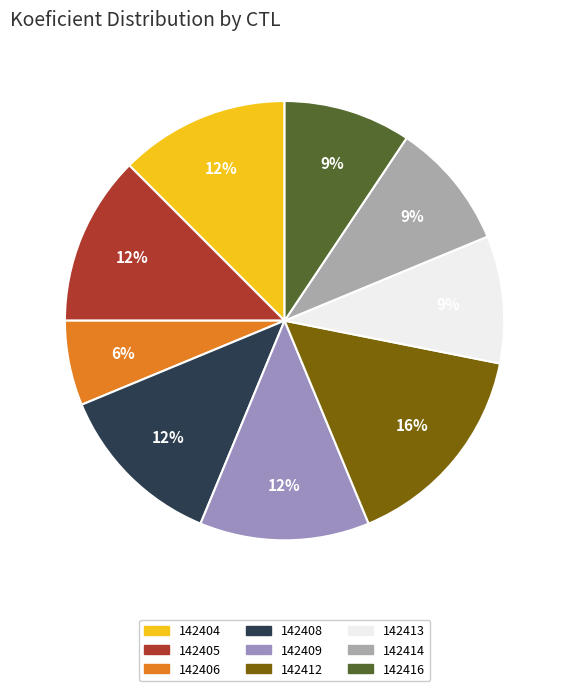

True or false: 142405 accounts for 23% of the total.

False